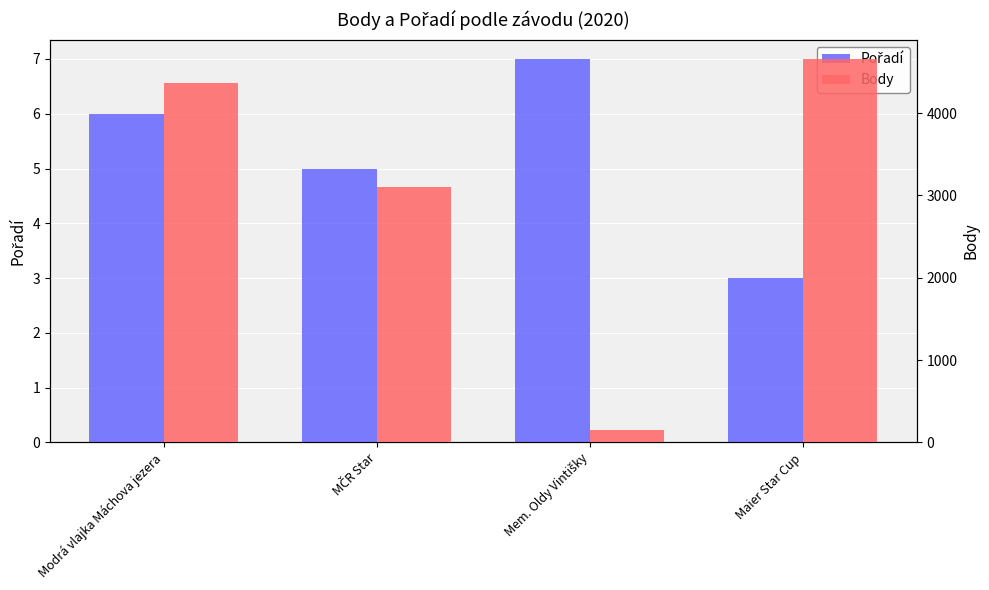

What position from the left is Modrá vlajka Máchova jezera?

1